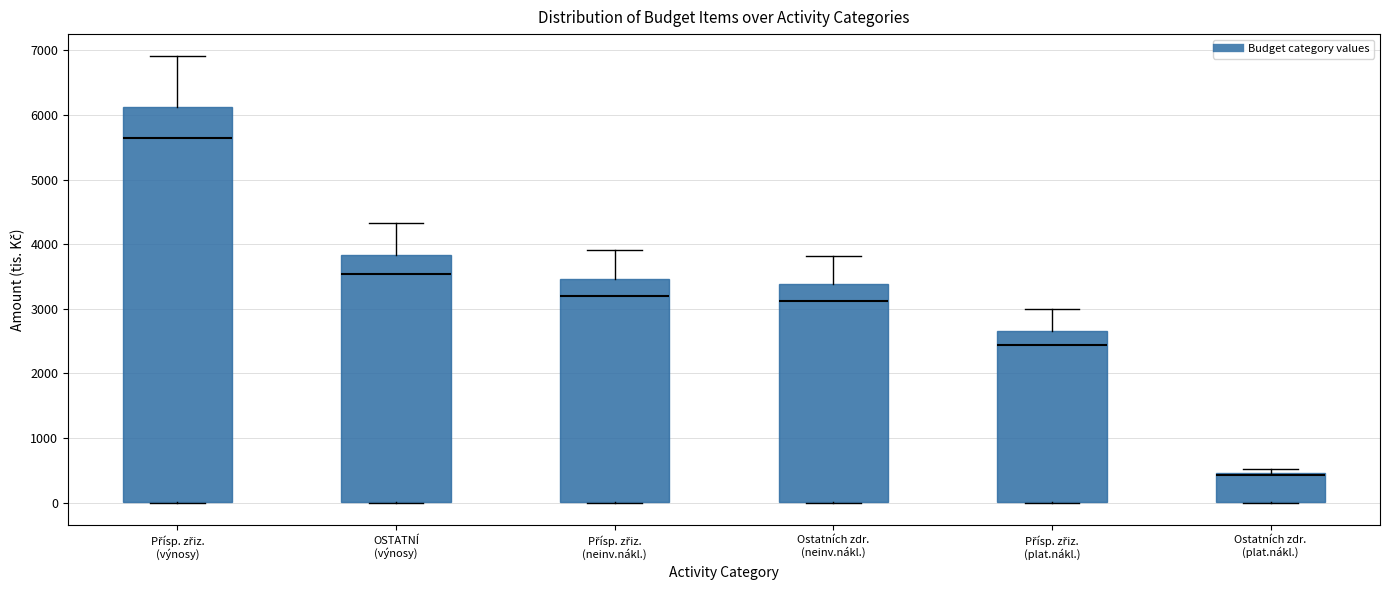

Which box has the highest median line?

Přísp. zřiz. (výnosy)